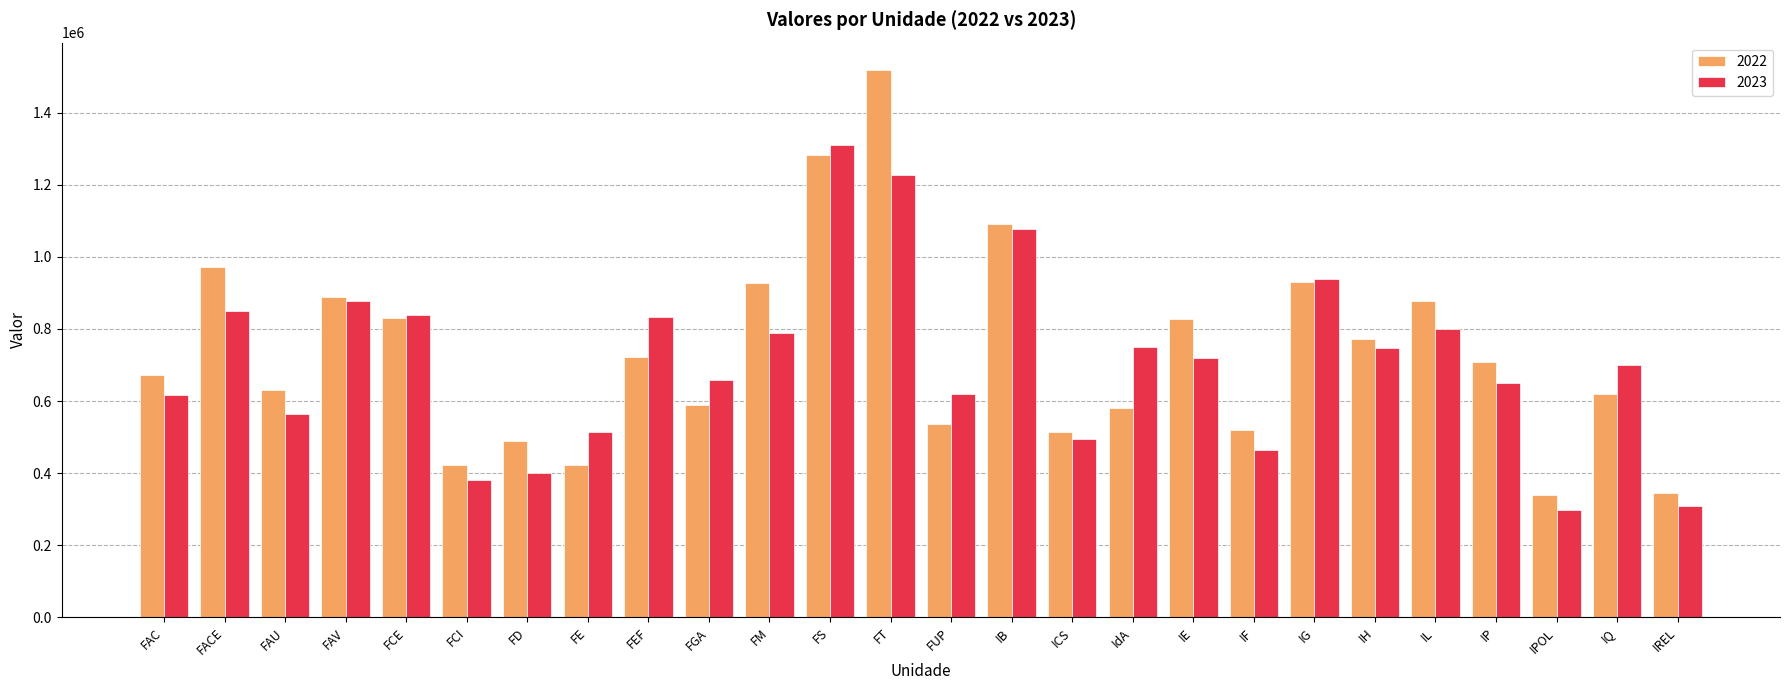

How many groups of bars are there?

26